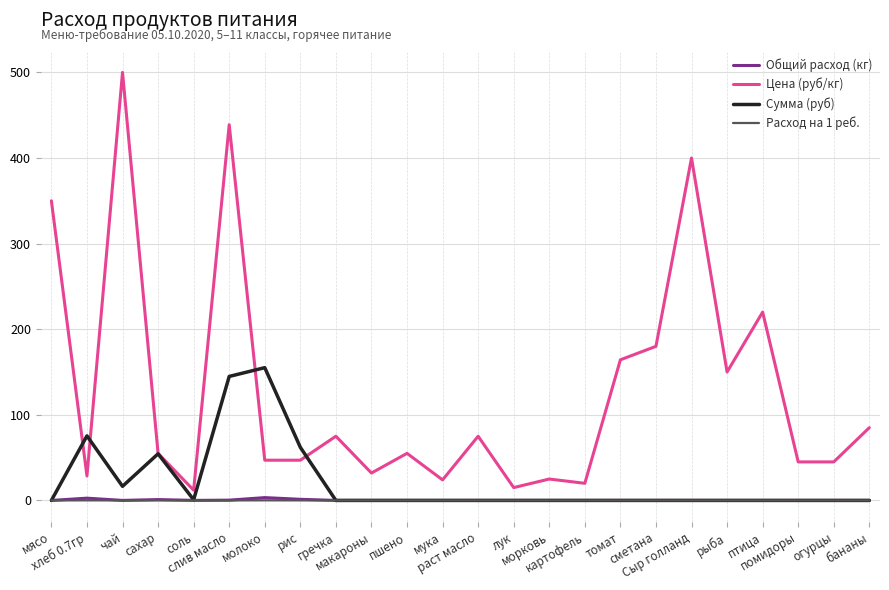

What is the greatest value displayed?

500.0